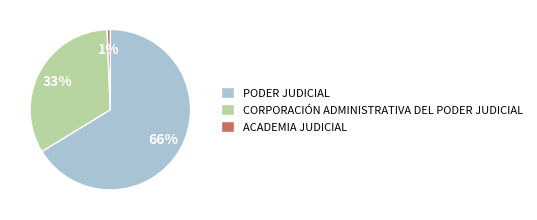

Count the number of slices in the pie.

3